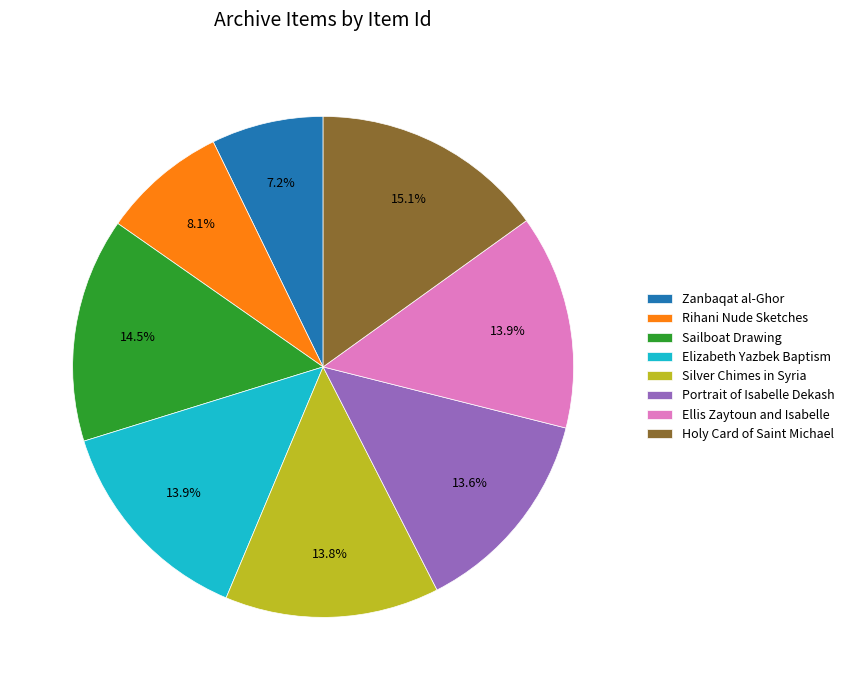

Does any single category account for the majority?

No